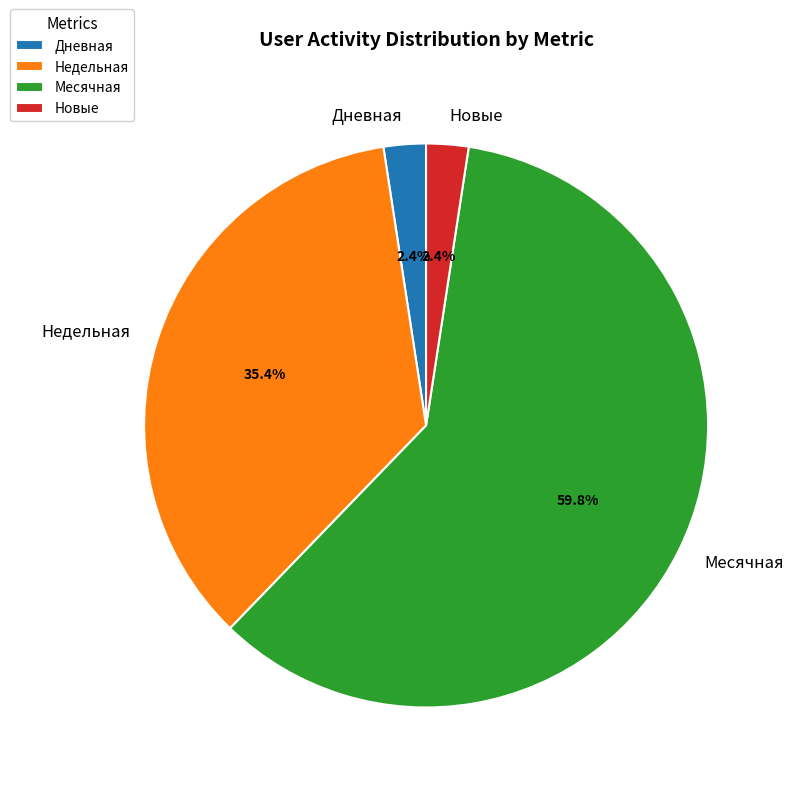

Between Месячная and Дневная, which is larger?

Месячная